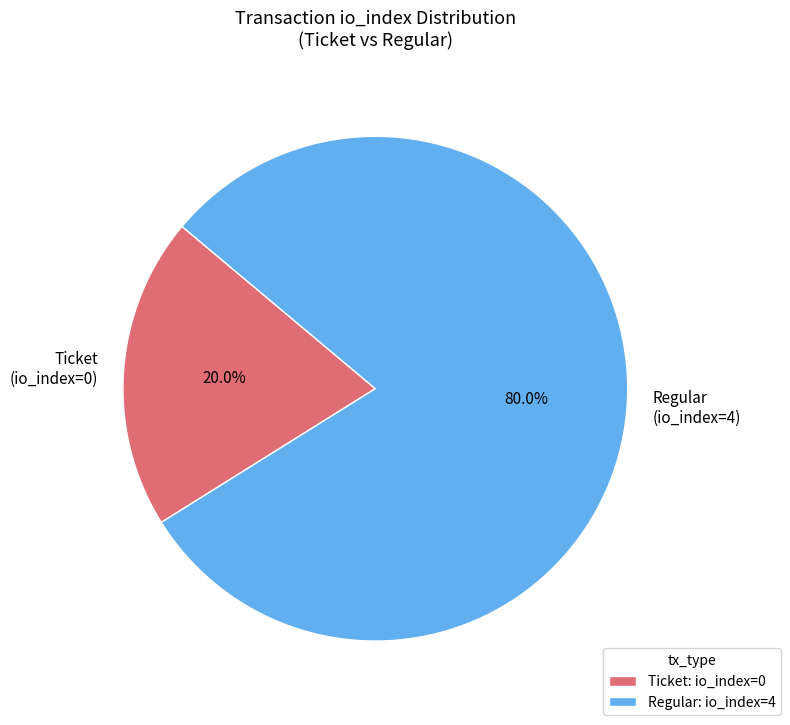

Rank the categories by value from lowest to highest.

Ticket (io_index=0), Regular (io_index=4)